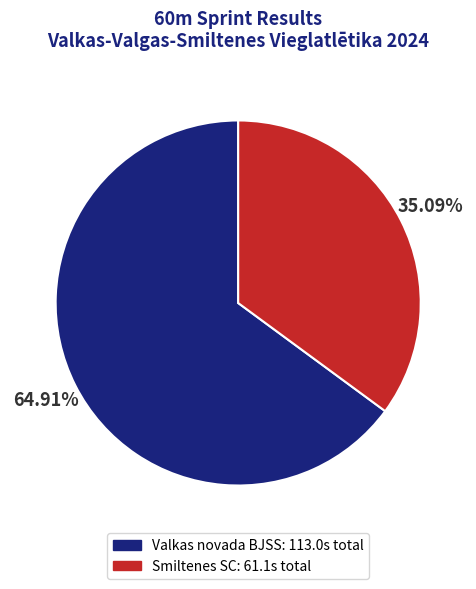

Is there a majority slice in this chart?

Yes